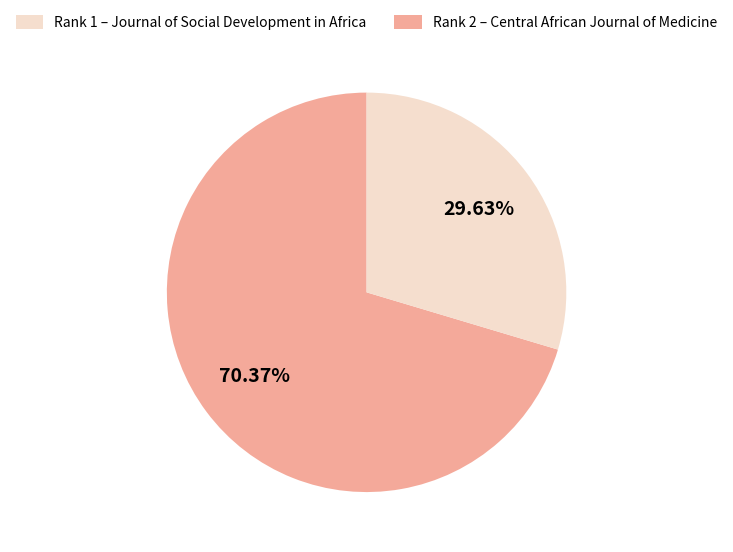

Does any single category account for the majority?

Yes